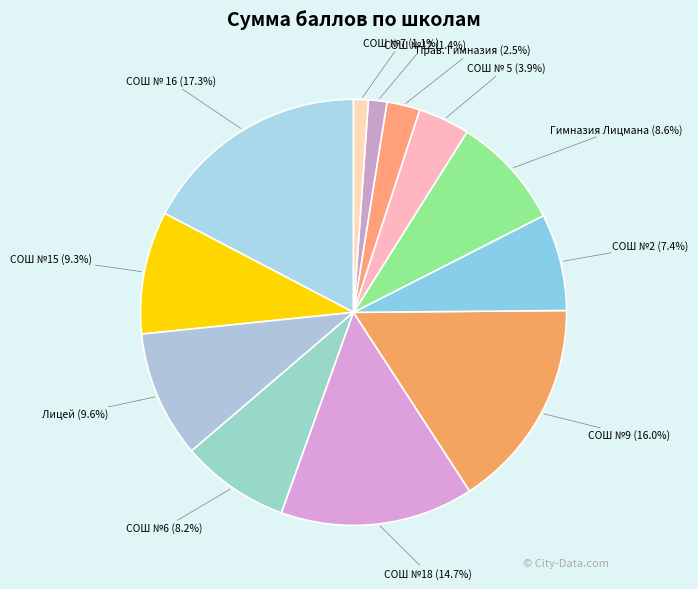

Combined, do СОШ №12 (1.4%) and СОШ №6 (8.2%) account for over 50%?

No